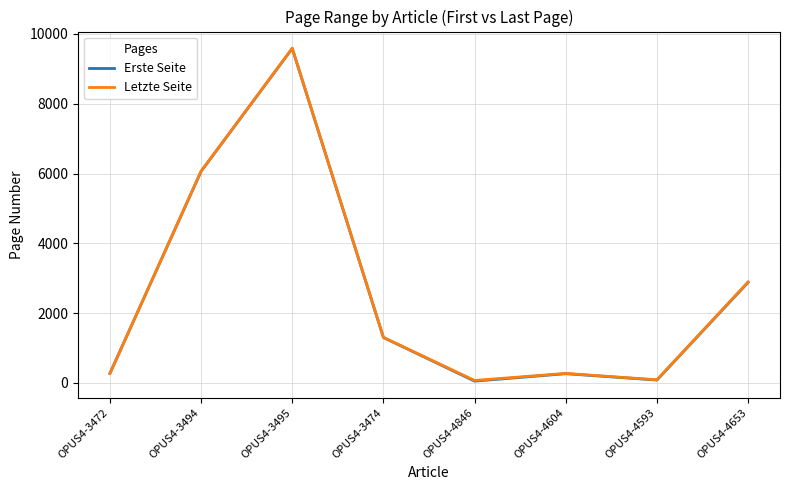

Where is the first local minimum for Letzte Seite?

OPUS4-4846